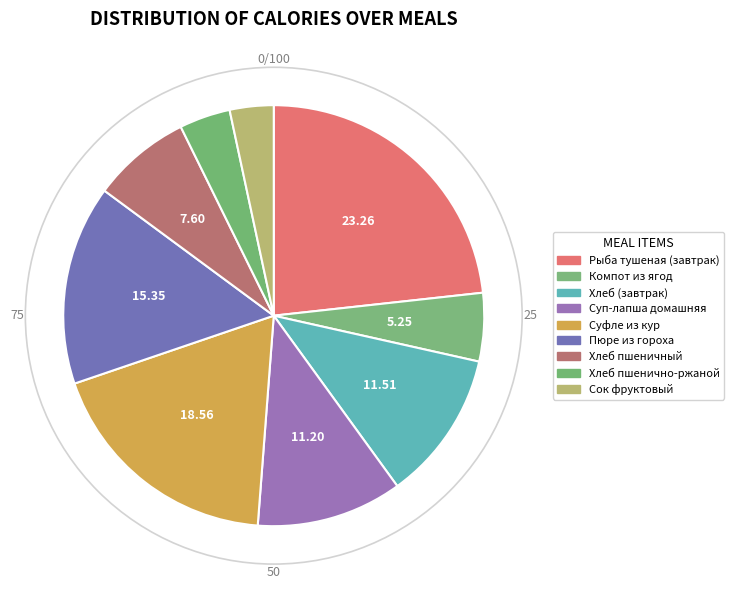

How many segments does this pie chart have?

9